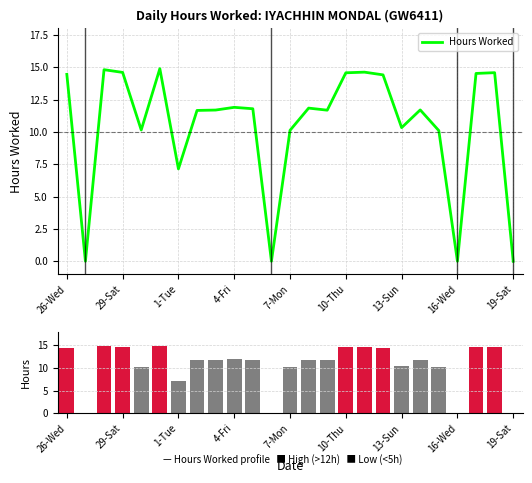

Is it true that Hours Worked equals 10.3 at 13-Sun?

True